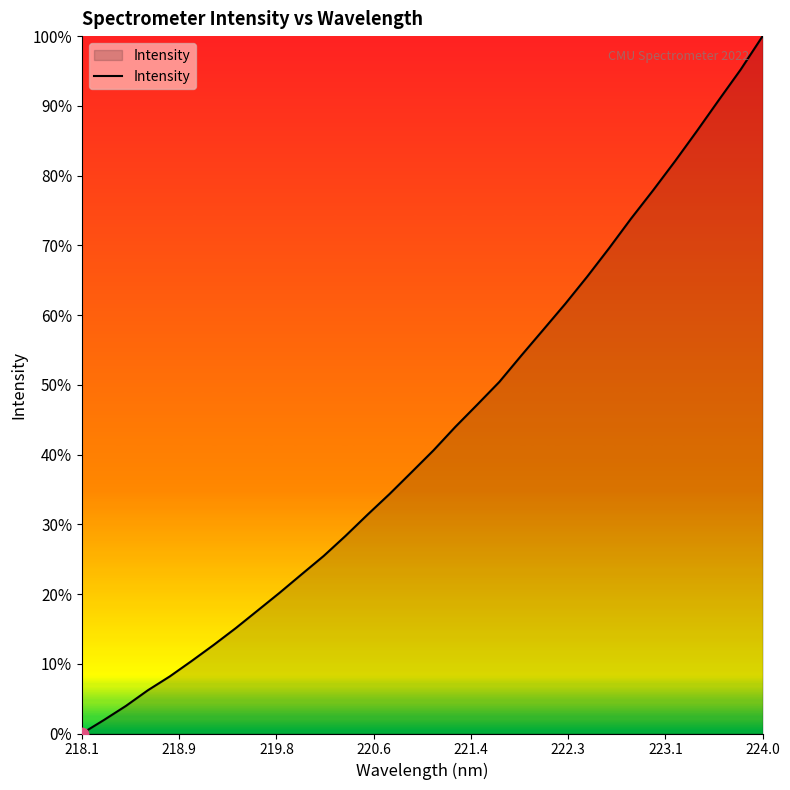

What is the difference between the maximum and minimum values?

100.0